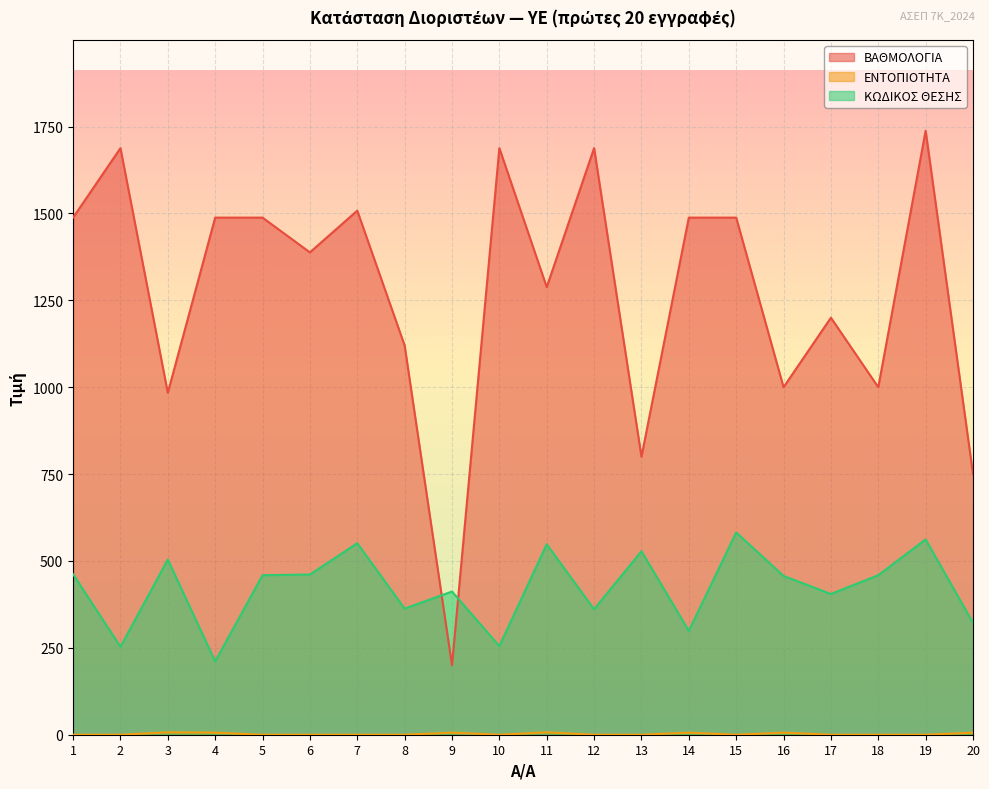

Which category has the highest value in the ΒΑΘΜΟΛΟΓΙΑ series?

19